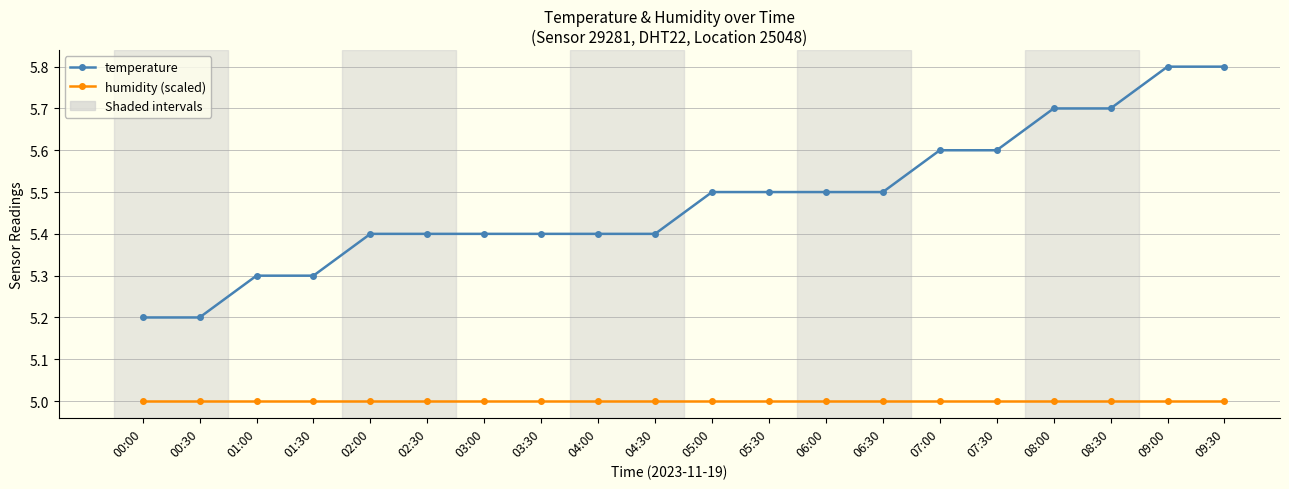

What is the difference between the maximum and minimum values in the temperature series?

0.6